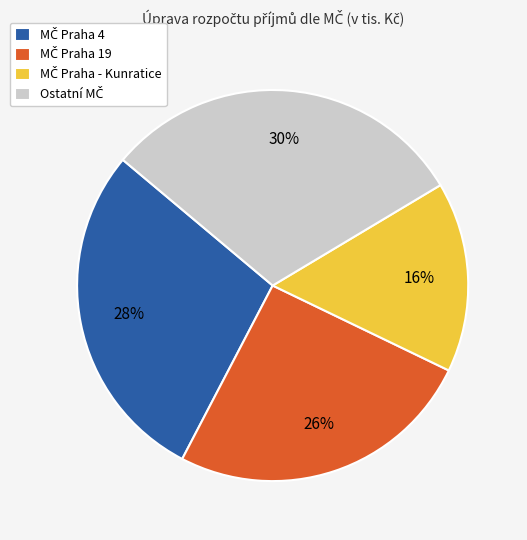

Does any single category account for the majority?

No